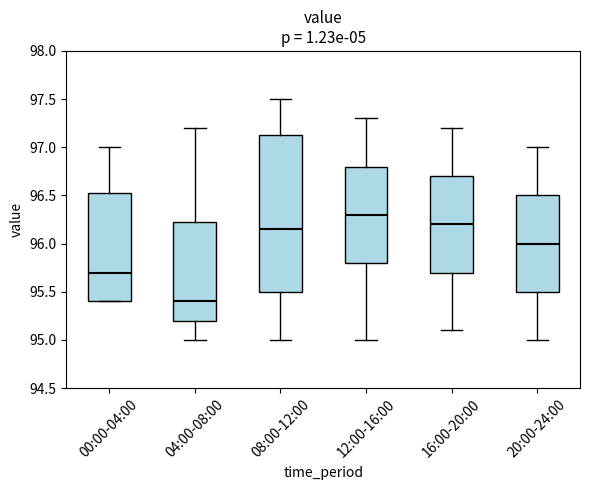

Reading left to right, transcribe this box plot: for each box, give where its median line is, the range the box spans, and where its two whiskers end, as read against the y-axis. The values are not printed on the chart, so give them approximately, as read against the axis.

00:00-04:00: median 95.70, box 95.40 to 96.55, whiskers 95.40 to 97.00
04:00-08:00: median 95.40, box 95.20 to 96.25, whiskers 95.00 to 97.20
08:00-12:00: median 96.15, box 95.50 to 97.15, whiskers 95.00 to 97.50
12:00-16:00: median 96.30, box 95.80 to 96.80, whiskers 95.00 to 97.30
16:00-20:00: median 96.20, box 95.70 to 96.70, whiskers 95.10 to 97.20
20:00-24:00: median 96.00, box 95.50 to 96.50, whiskers 95.00 to 97.00